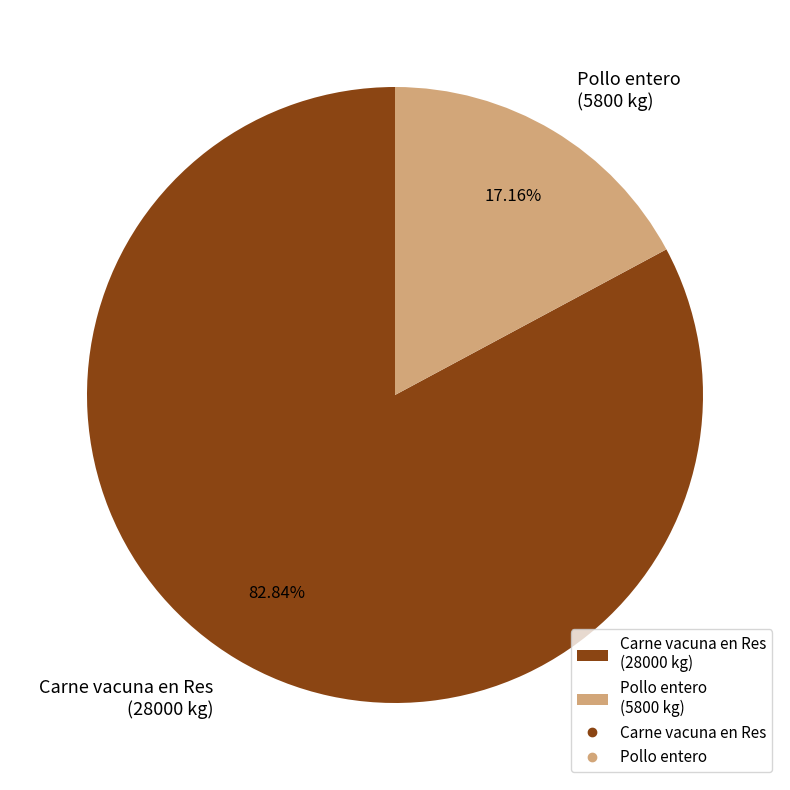

Between Pollo entero (5800 kg) and Carne vacuna en Res (28000 kg), which is larger?

Carne vacuna en Res (28000 kg)